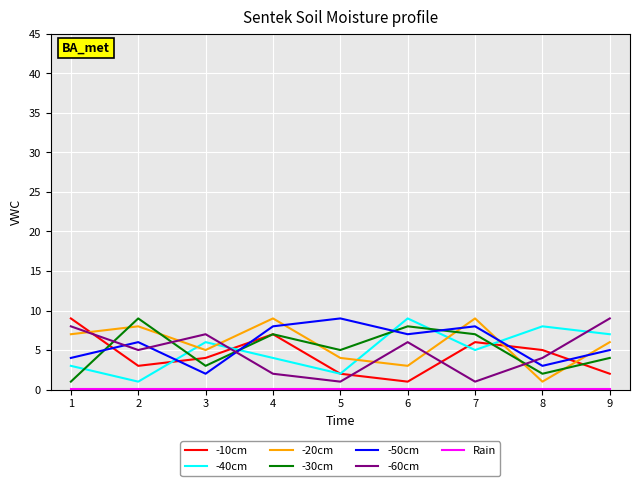

The -10cm series shows 4.5 at 1. True or false?

False